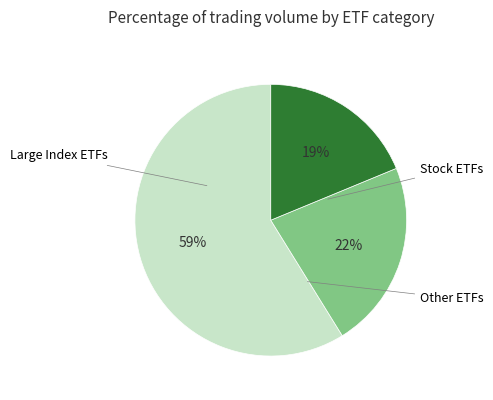

To the nearest percent, what is the difference between the largest and smallest slice percentages?

40%